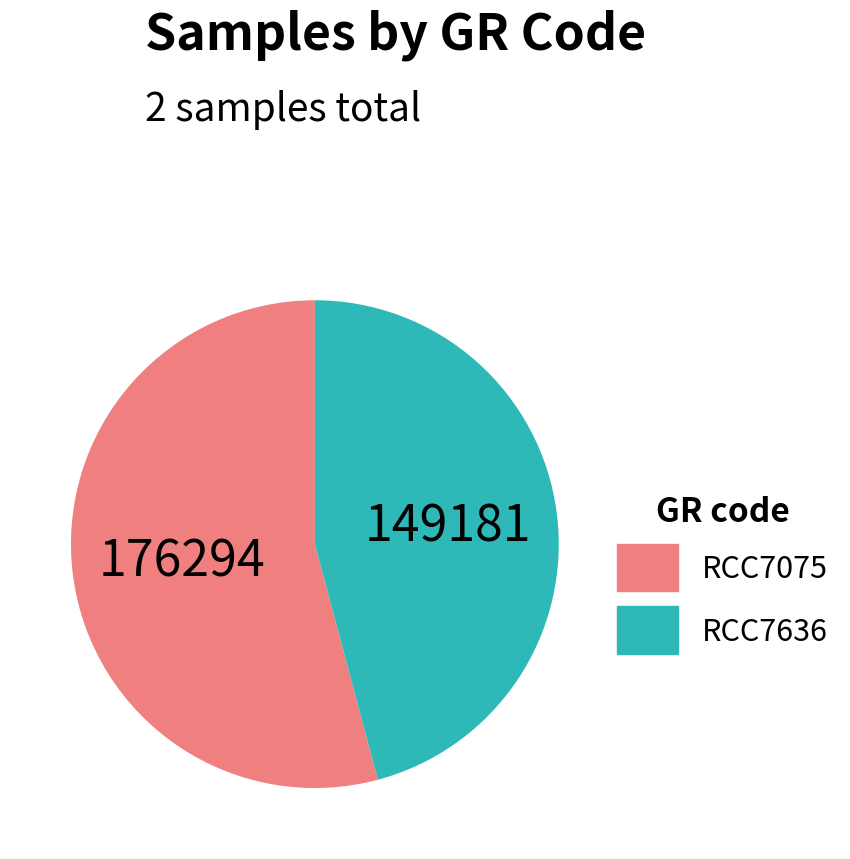

True or false: RCC7636 accounts for 34% of the total.

False